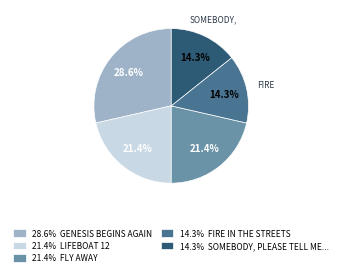

What is the largest slice in the pie chart?

28.6% GENESIS BEGINS AGAIN